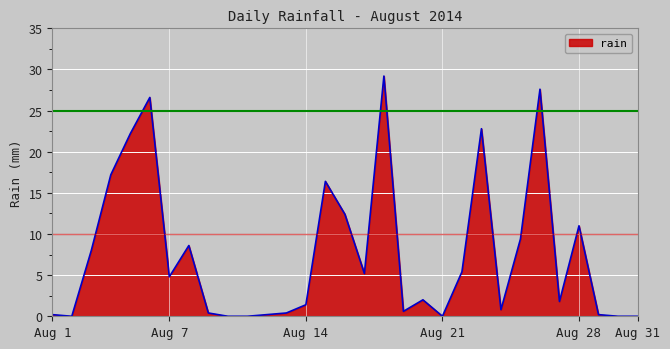

True or false: there are more than 2 points higher than both neighbors.

True